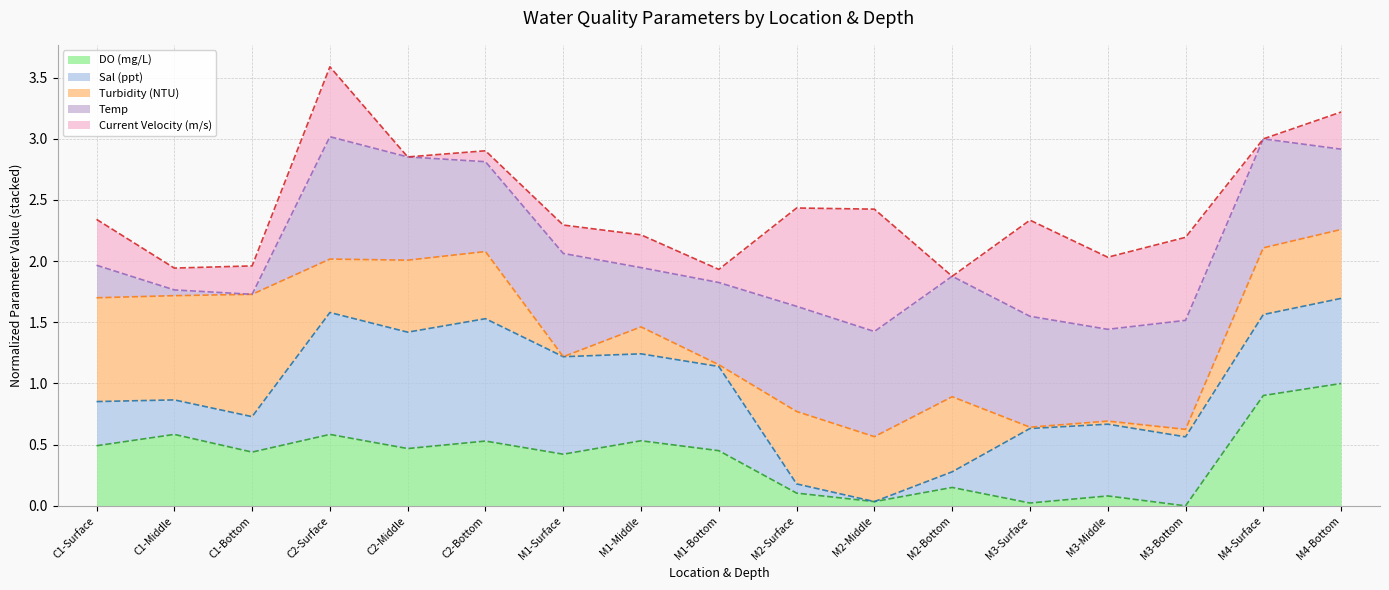

At which category does DO (mg/L) trend reach its first local valley?

C1-Bottom